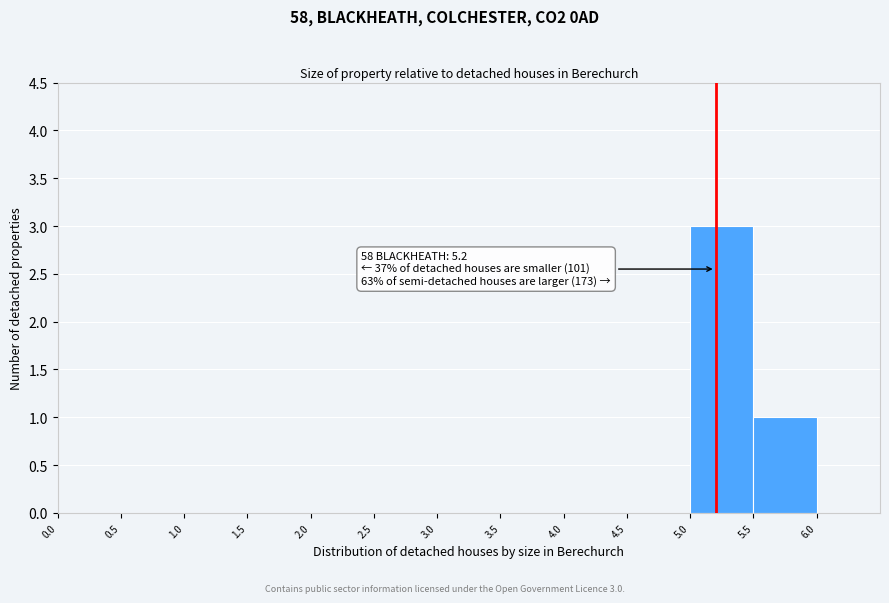

Which range on the x-axis has the tallest bar?

5.0 to 5.5